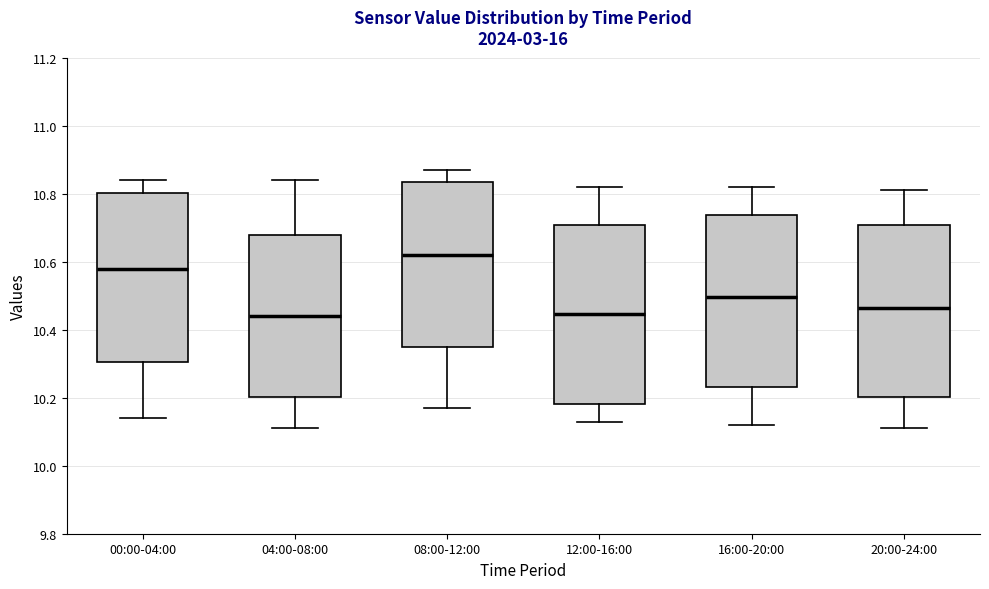

Which box has the highest median line?

08:00-12:00